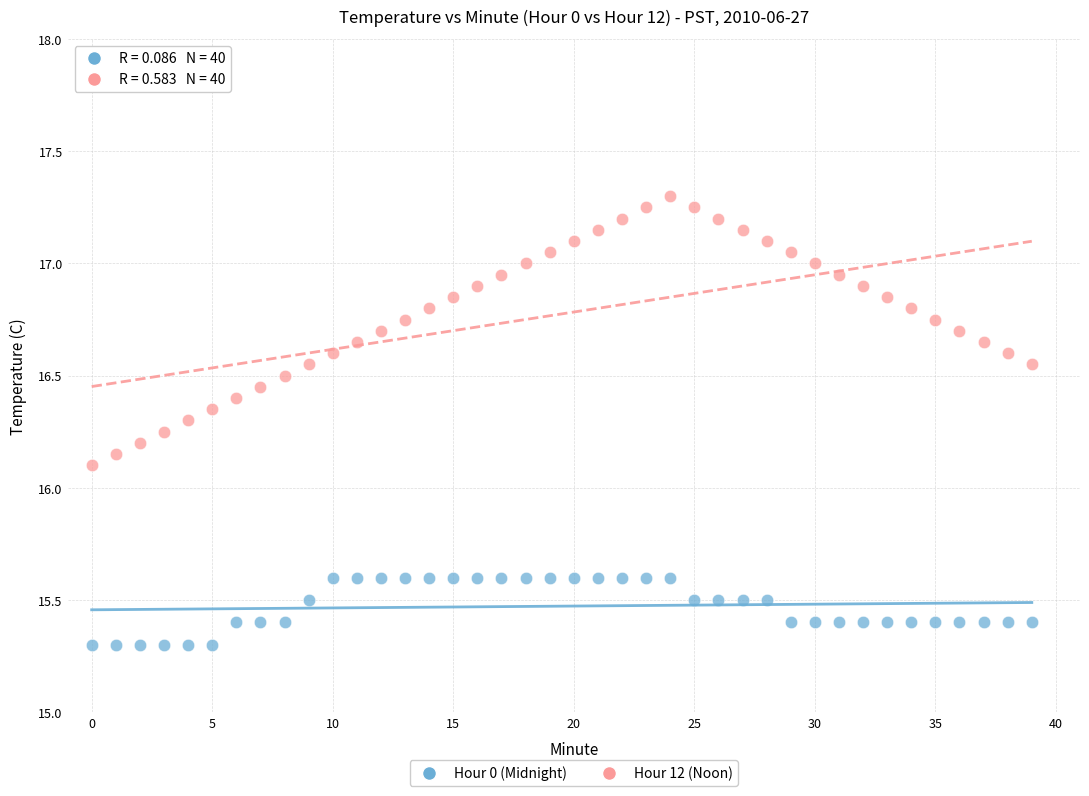

Which series reaches the minimum Y coordinate?

Hour 0 (Midnight)